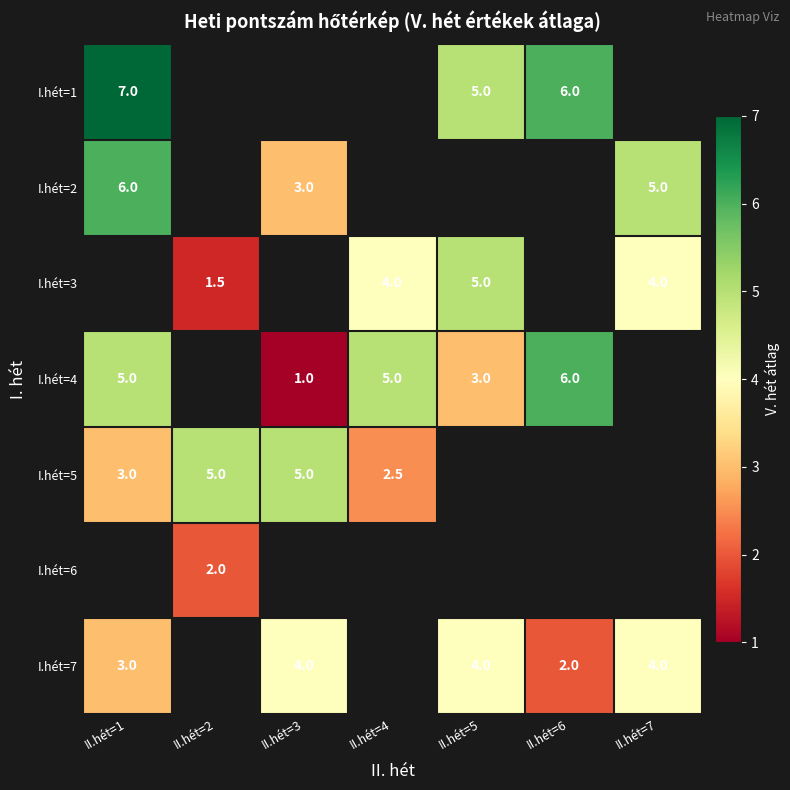

Is it true that I.hét=1 equals 7.6 at II.hét=5?

False